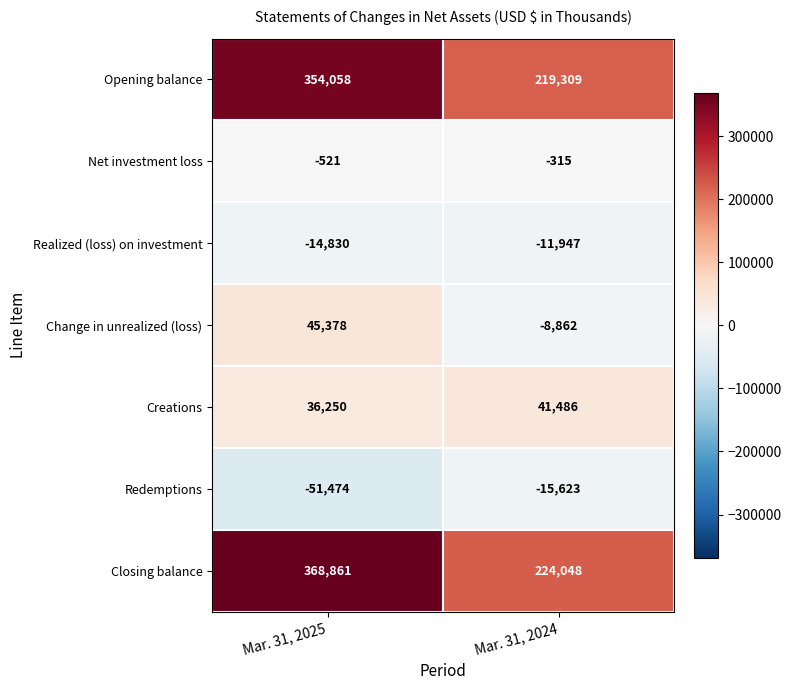

What is the sum of all Closing balance values?

592909